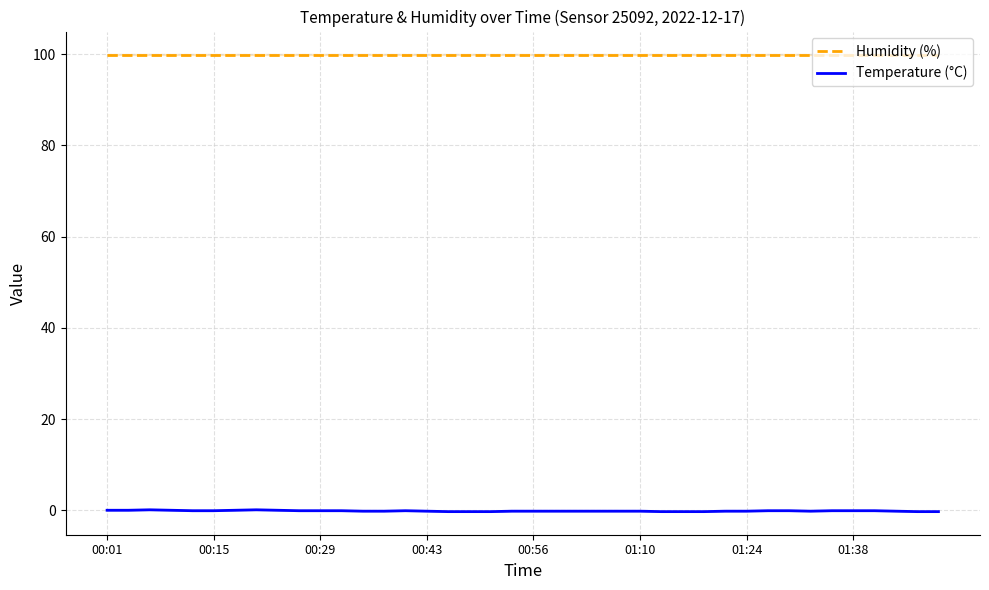

At which label is Humidity (%) closest to 99?

00:01